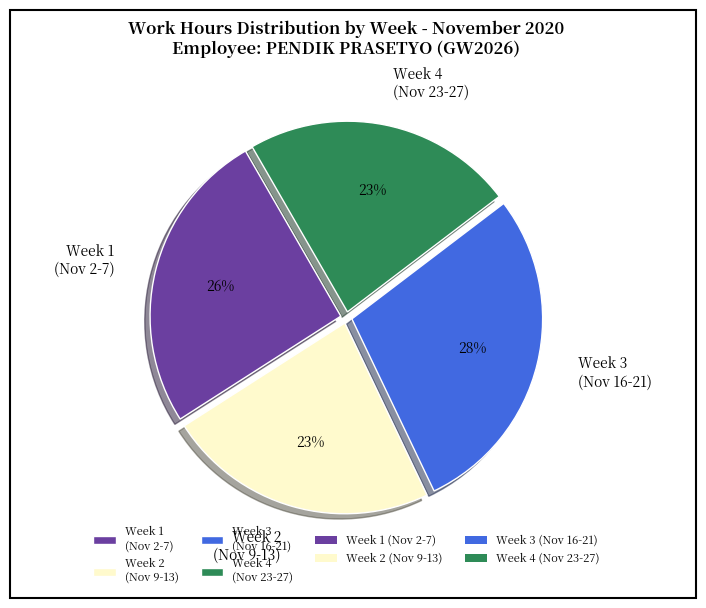

Approximately how many times larger is the value at Week 2 (Nov 9-13) compared to Week 1 (Nov 2-7)?

0.9